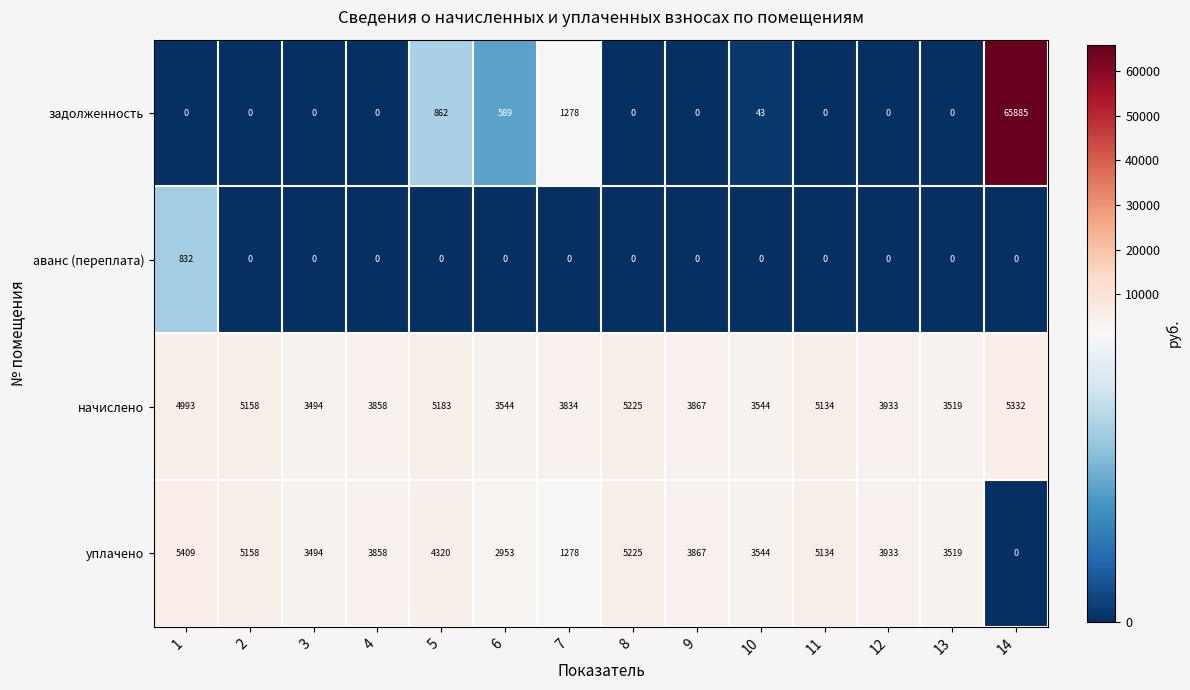

Which series has the largest range (max minus min)?

задолженность